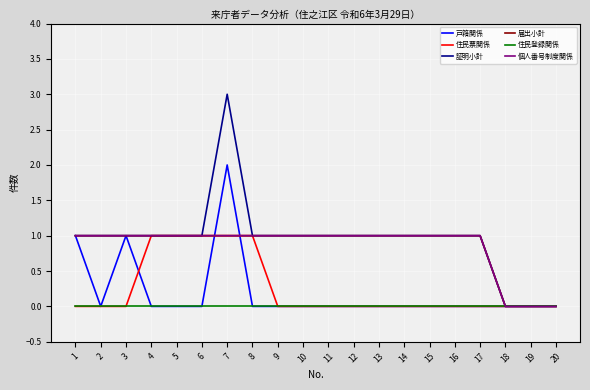

Does the chart display data point markers on the line(s)?

No